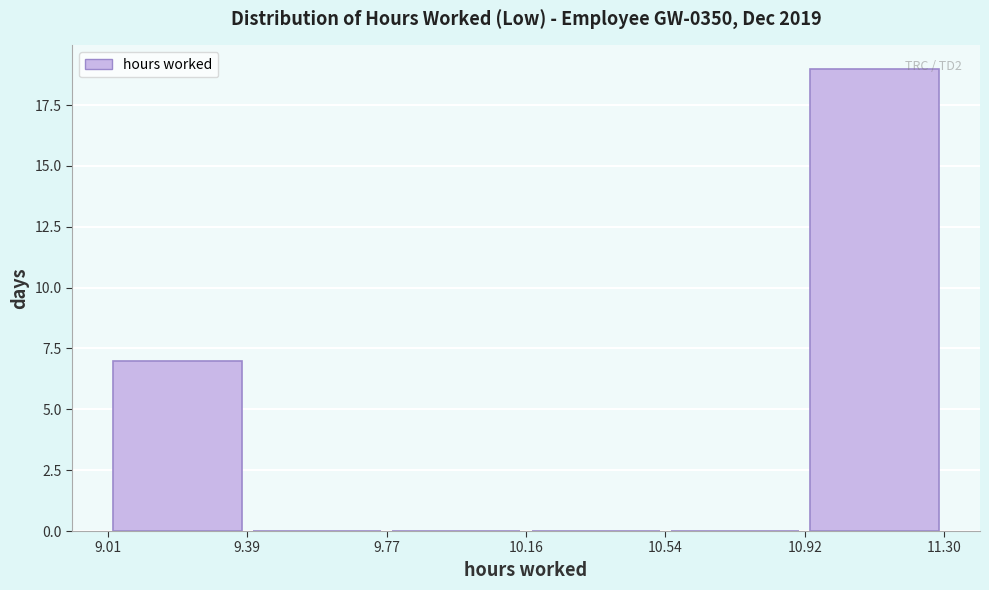

Which range on the x-axis has the tallest bar?

10.92 to 11.30